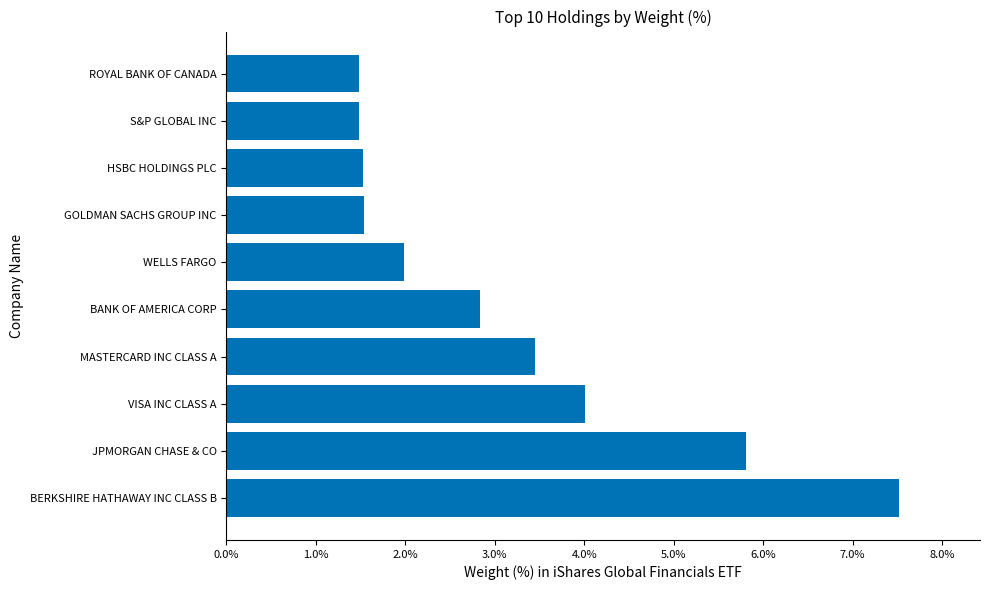

The chart shows a value of 2.8 at BANK OF AMERICA CORP. True or false?

True